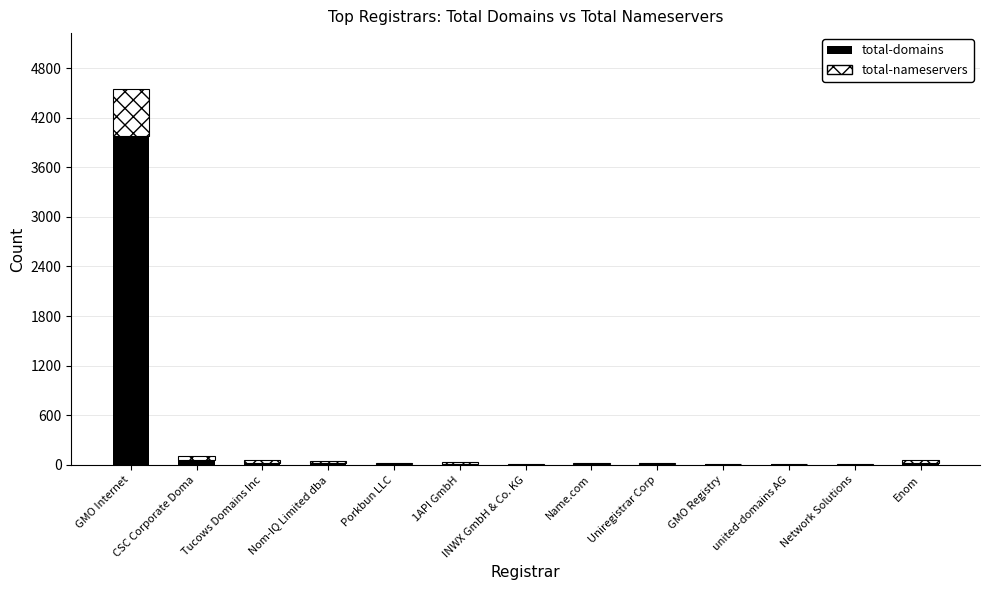

What is the maximum value for total-domains?

3974